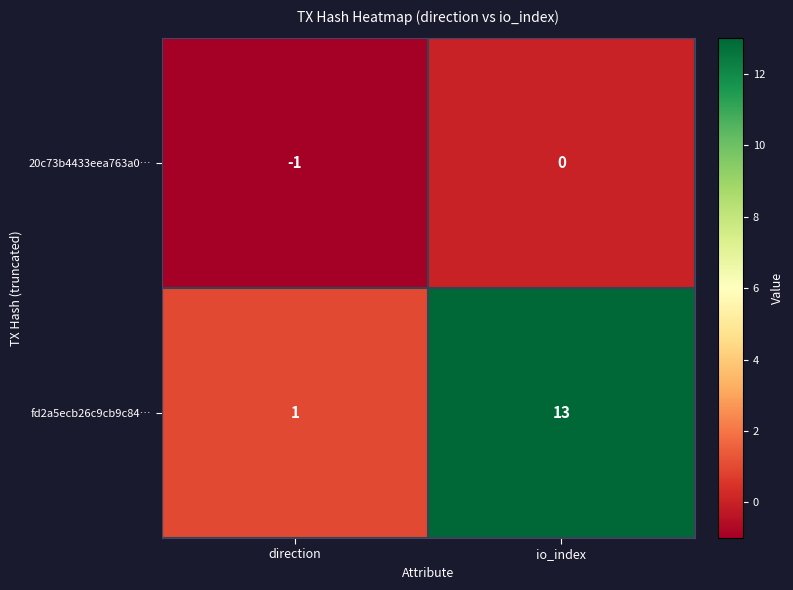

Rank the series by their maximum value, from highest to lowest.

fd2a5ecb26c9cb9c84…, 20c73b4433eea763a0…